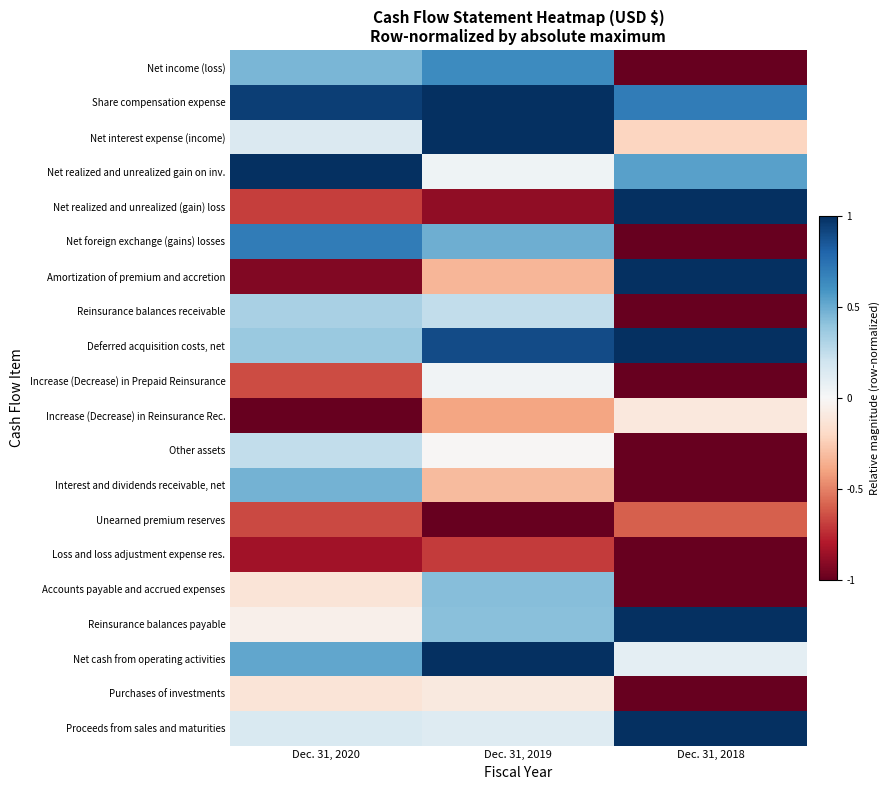

What is the minimum value shown in the chart?

-1.0